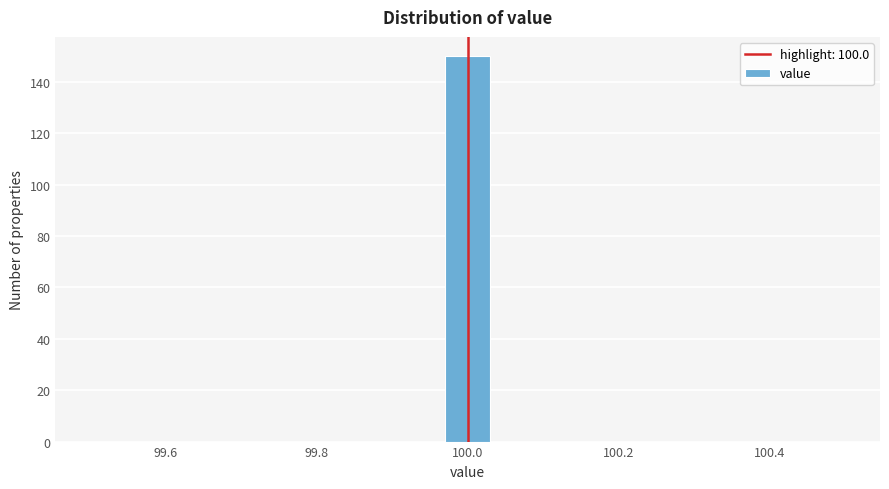

Read against the x-axis, roughly where is the centre of the tallest bar?

100.00